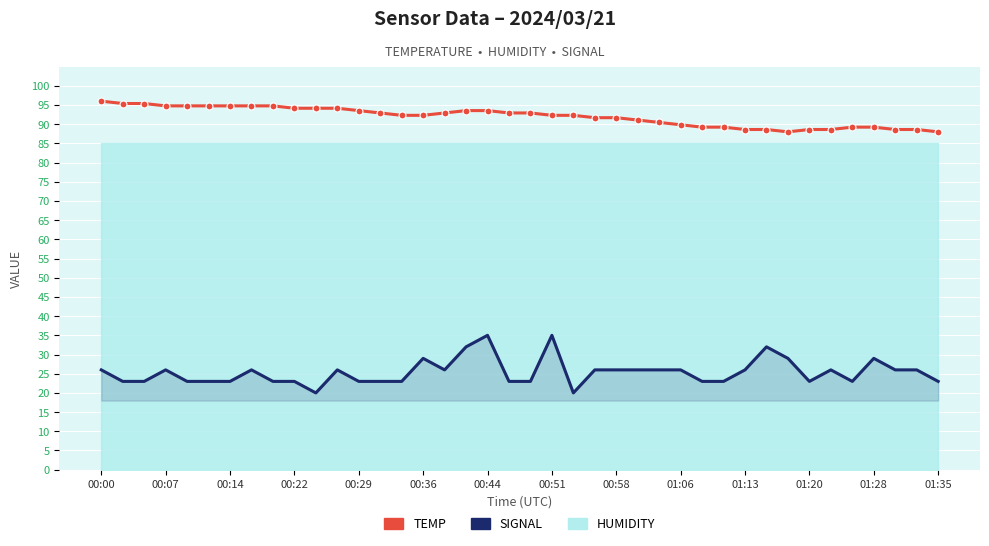

At which label does Temp first exceed 92?

00:00